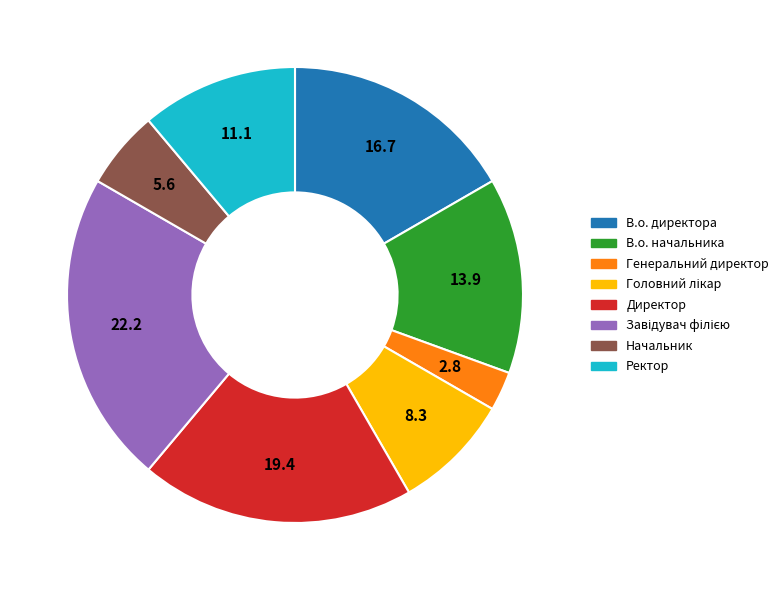

Which slice is the smallest?

Генеральний директор